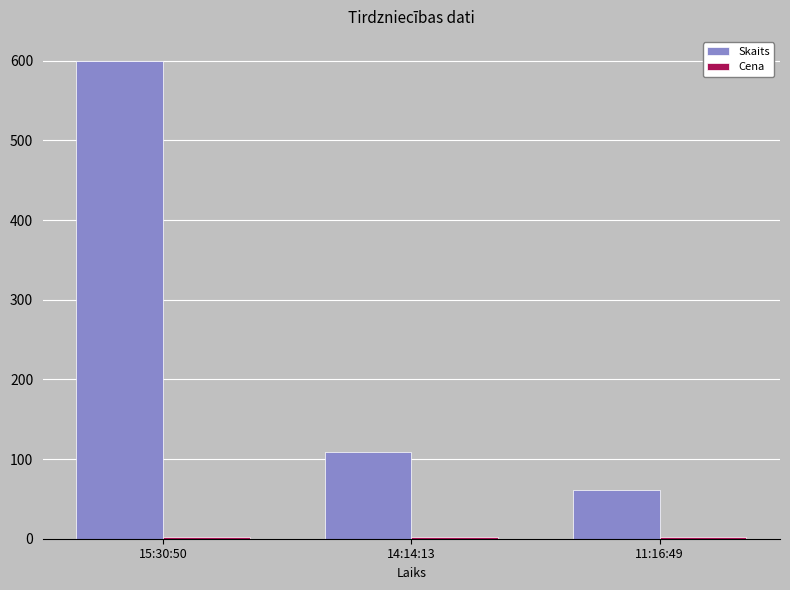

Which series has the widest spread of values?

Skaits